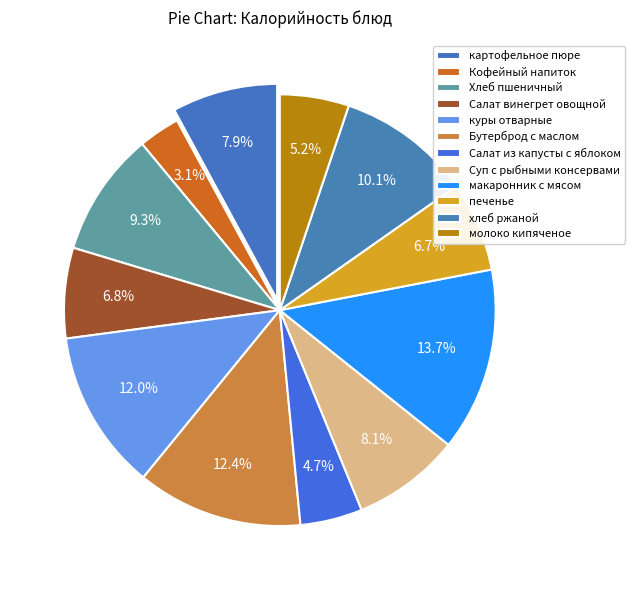

How many slices are in this pie chart?

12